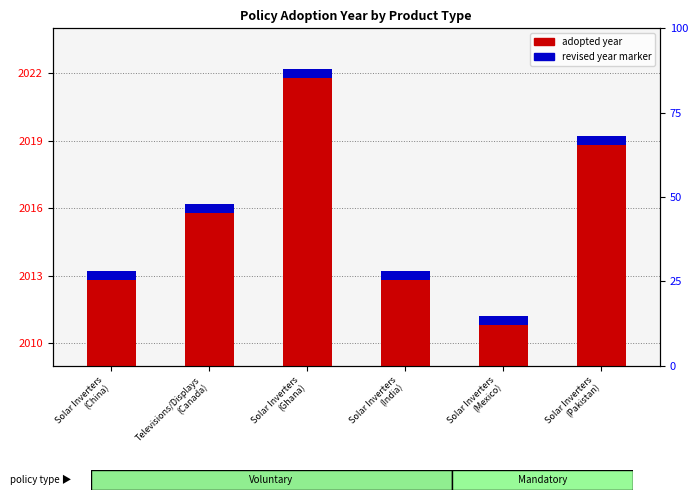

True or false: the data shows 20 at Solar Inverters
(Ghana).

False